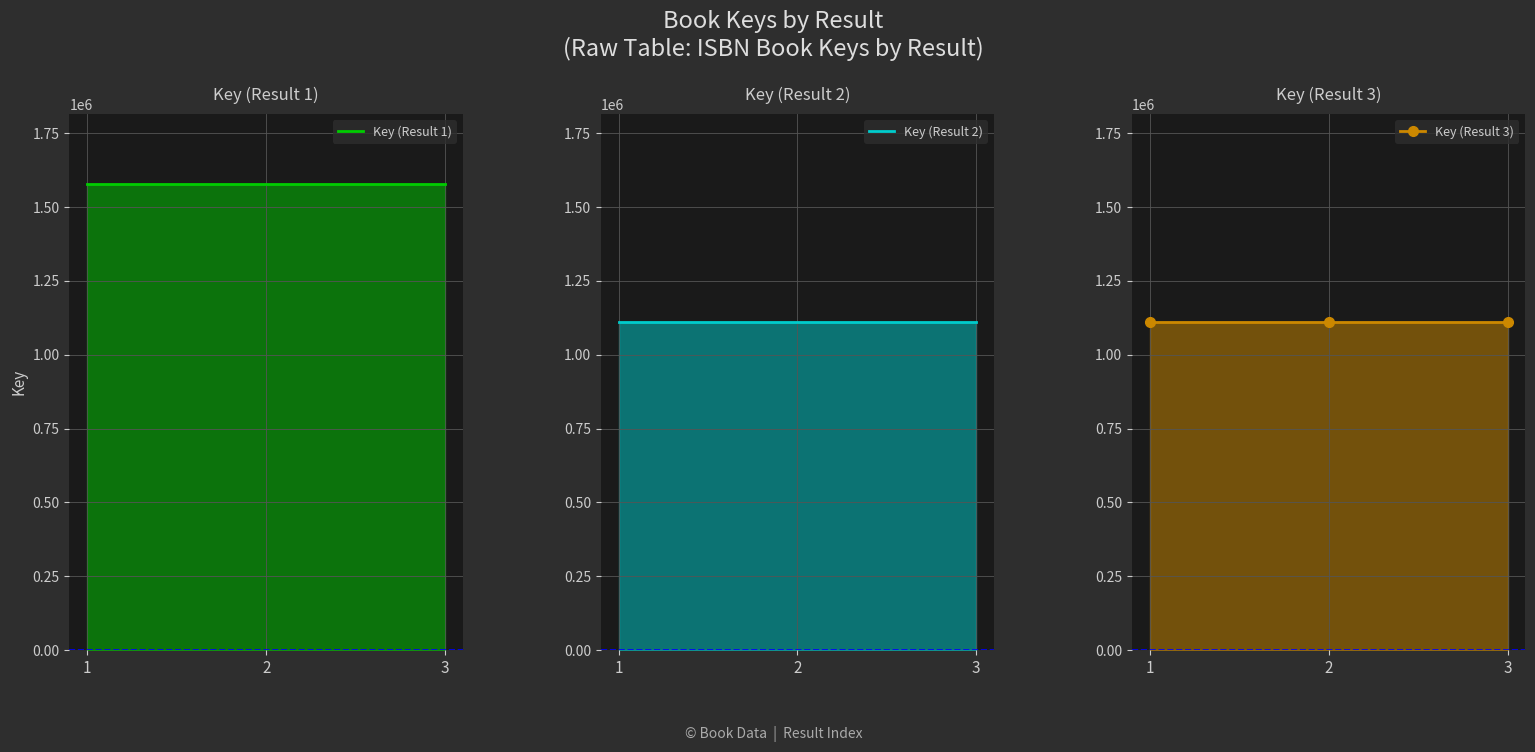

What is the average value of the Key (Result 1) series?

1578288